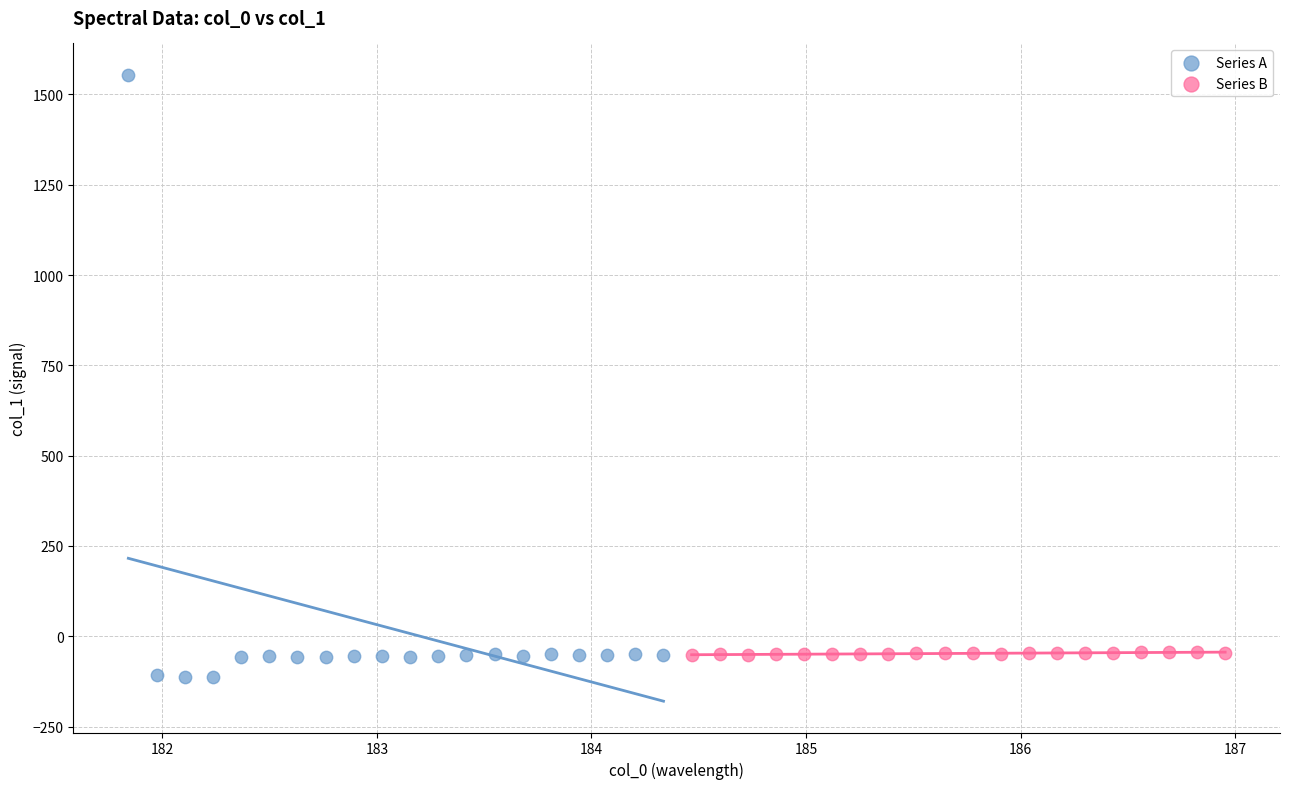

Which series reaches the maximum Y coordinate?

Series A